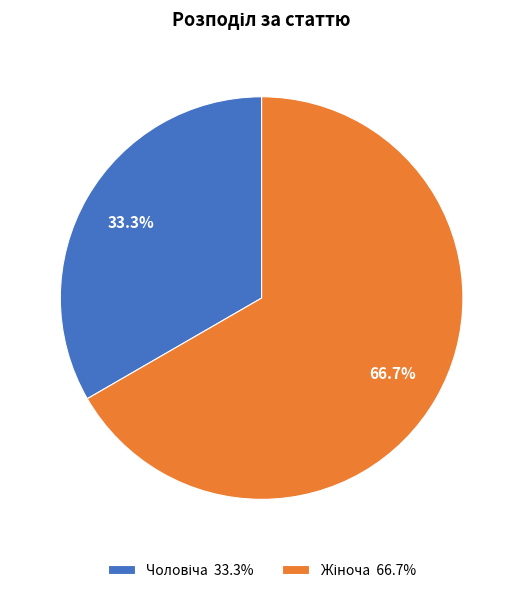

Which slice represents more than half of the pie?

Жіноча